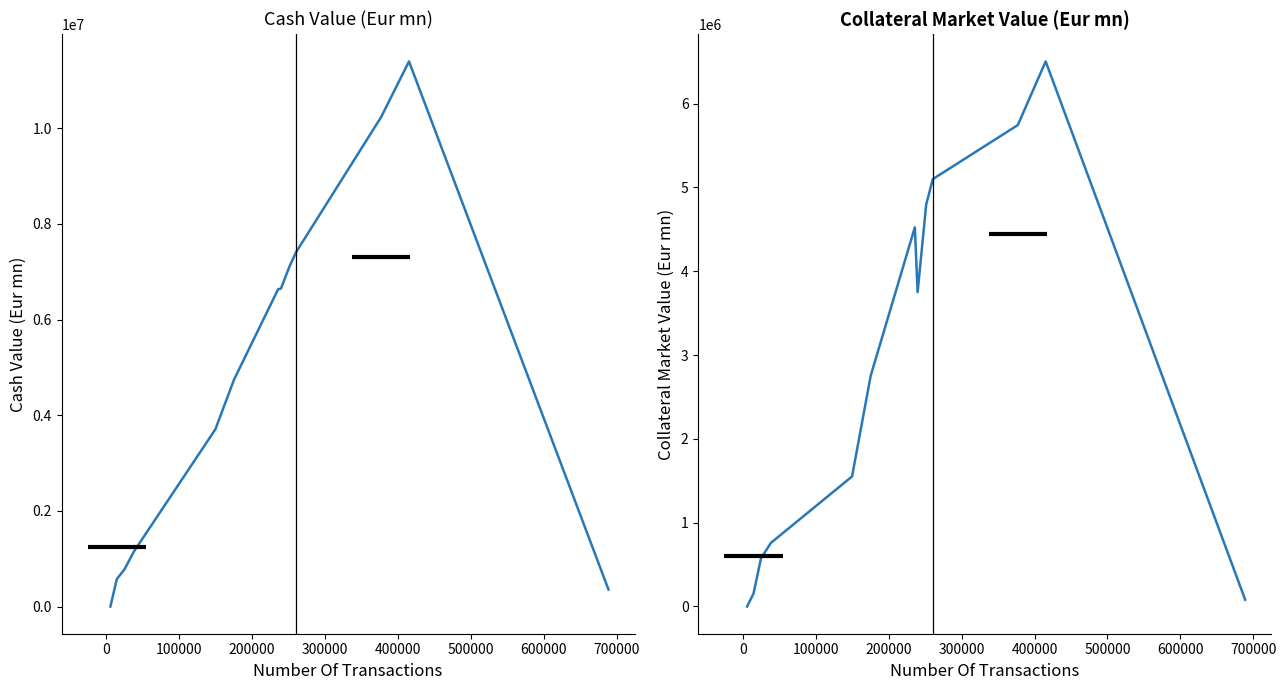

Which series has the largest total across all categories?

Cash Value (Eur mn)